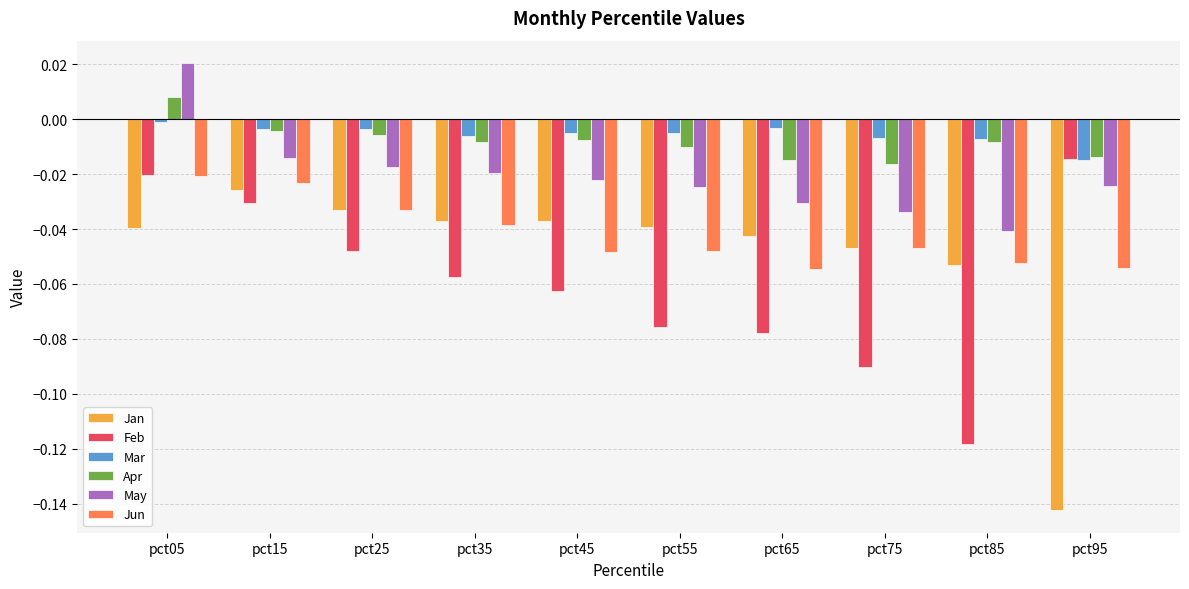

How many values in the Apr series are below 0?

9